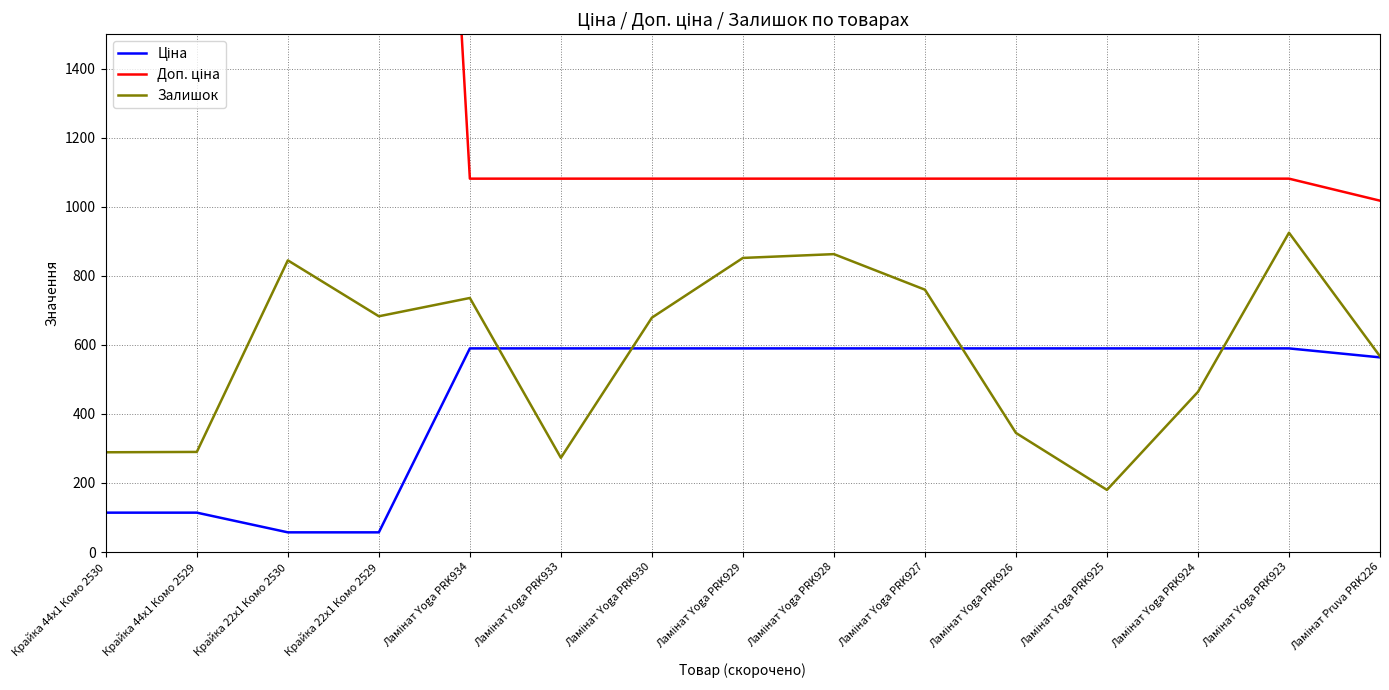

At how many categories does at least one series exceed 8835?

2